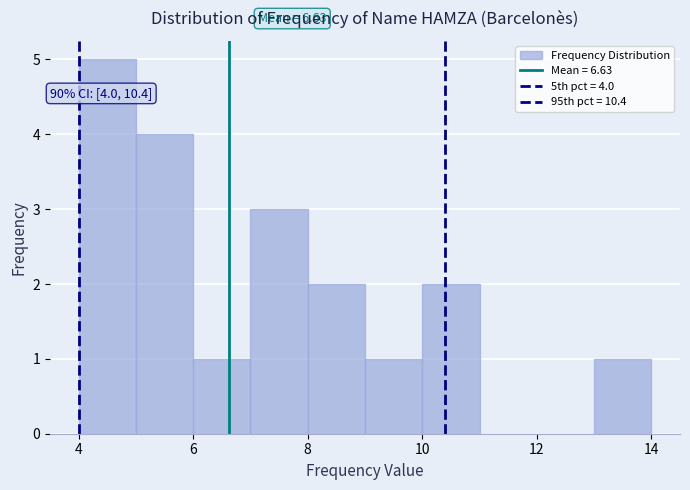

Which range on the x-axis has the tallest bar?

4 to 5